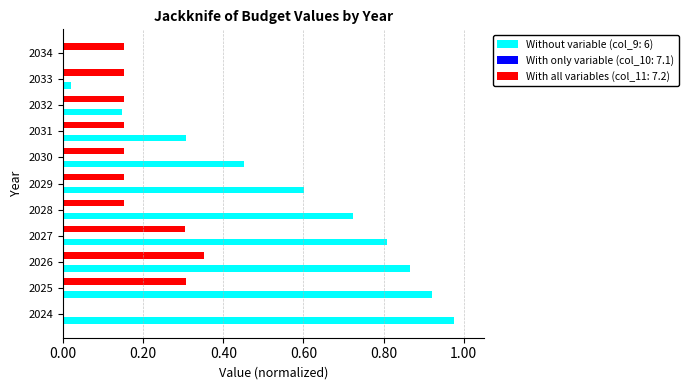

Which series changed the most between 2030 and 2032?

Without variable (col_9: 6)